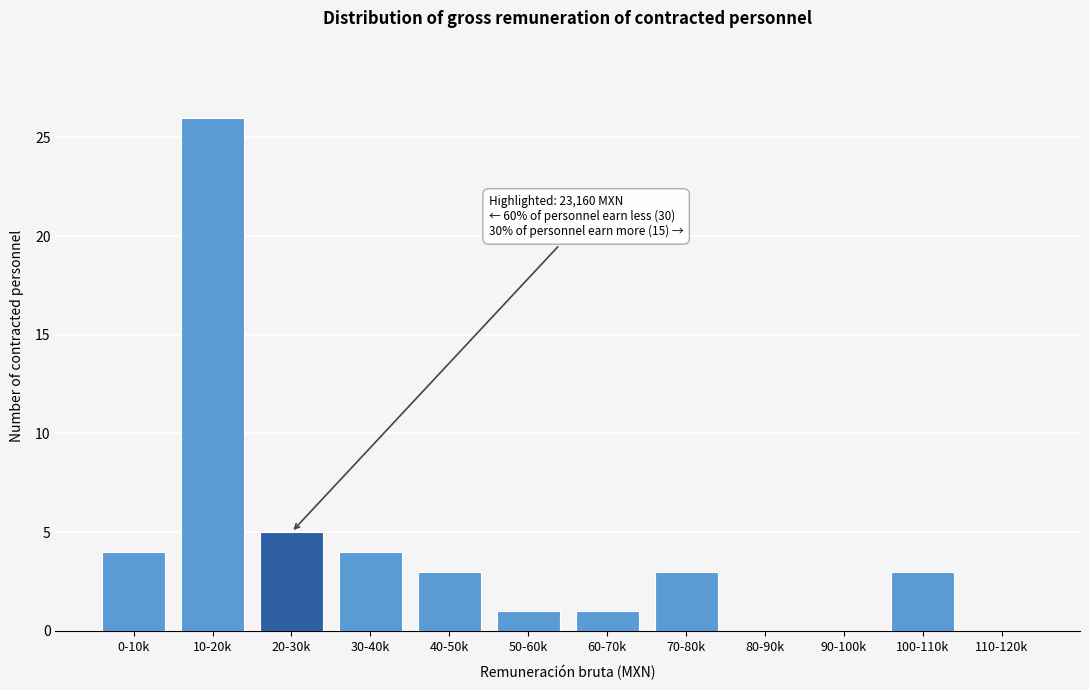

Reading left to right, extract all data points from this chart.

0-10k=4	10-20k=26	20-30k=5	30-40k=4	40-50k=3	50-60k=1	60-70k=1	70-80k=3	80-90k=0	90-100k=0	100-110k=3	110-120k=0